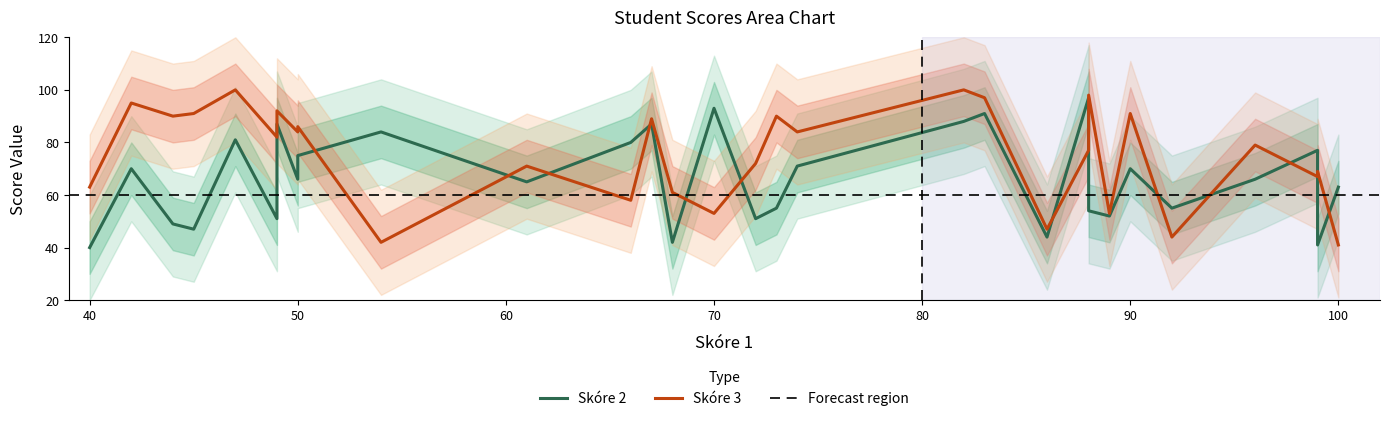

At how many categories does at least one series exceed 85?

14